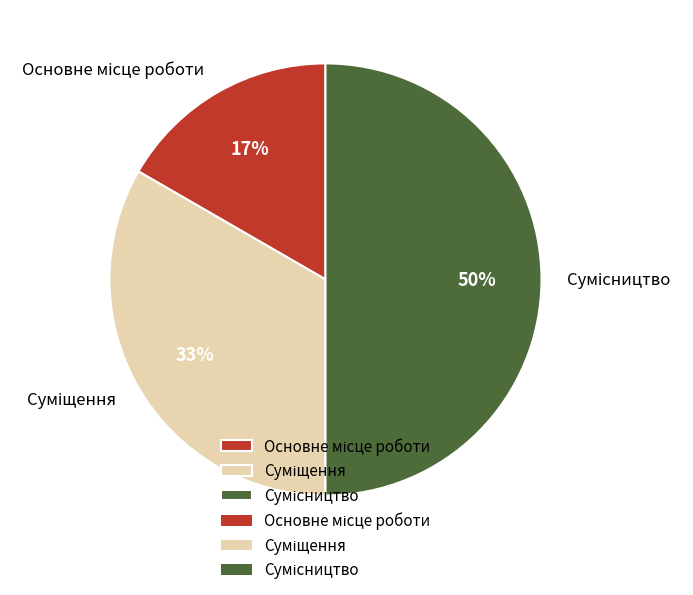

Count the number of slices in the pie.

3